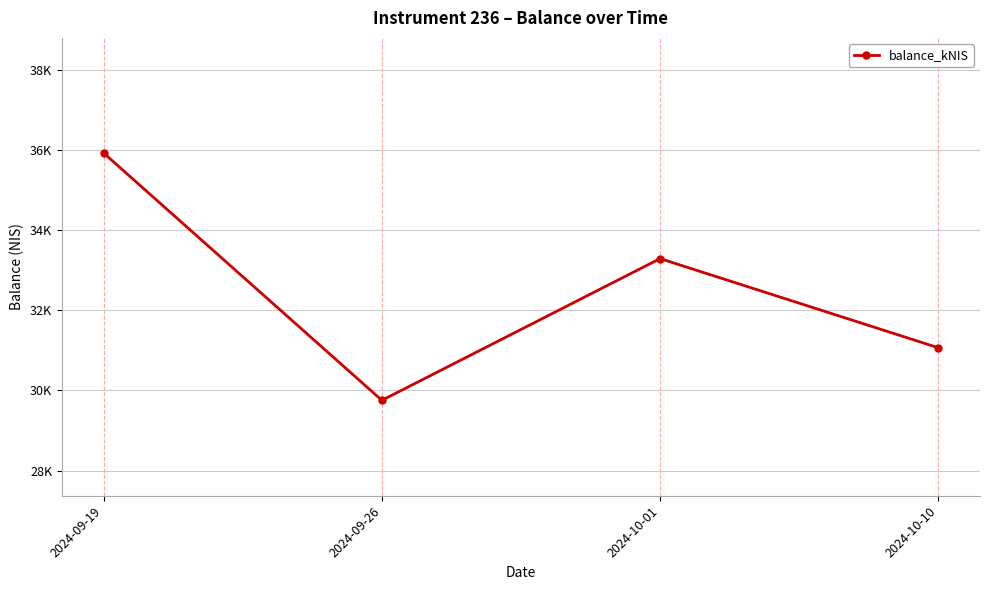

Which has a higher value, 2024-10-01 or 2024-09-19?

2024-09-19